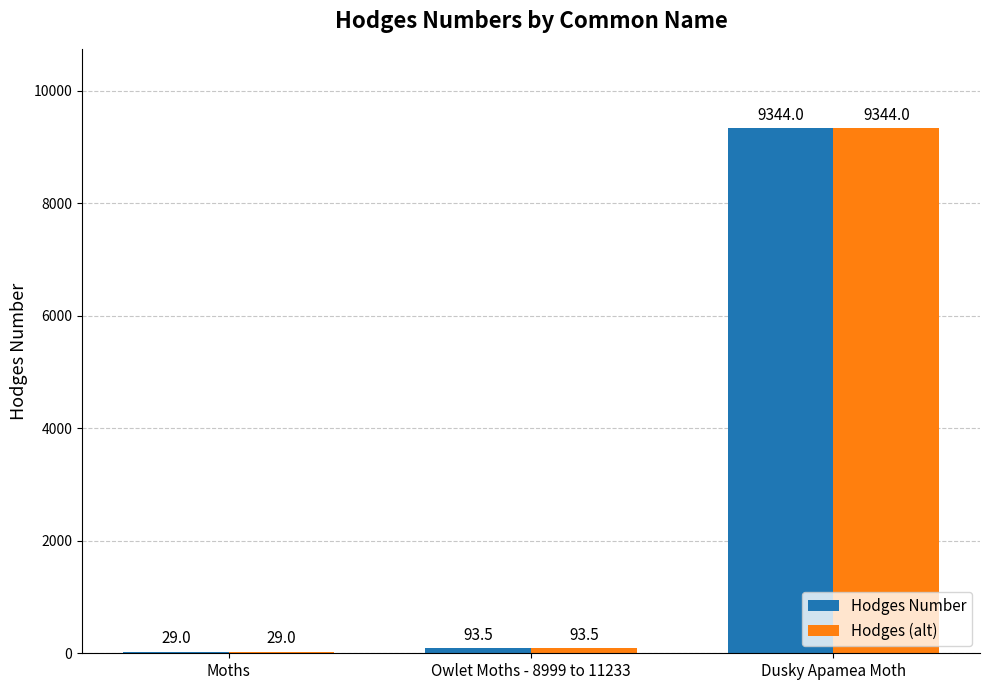

At which label does Hodges Number reach its peak?

Dusky Apamea Moth